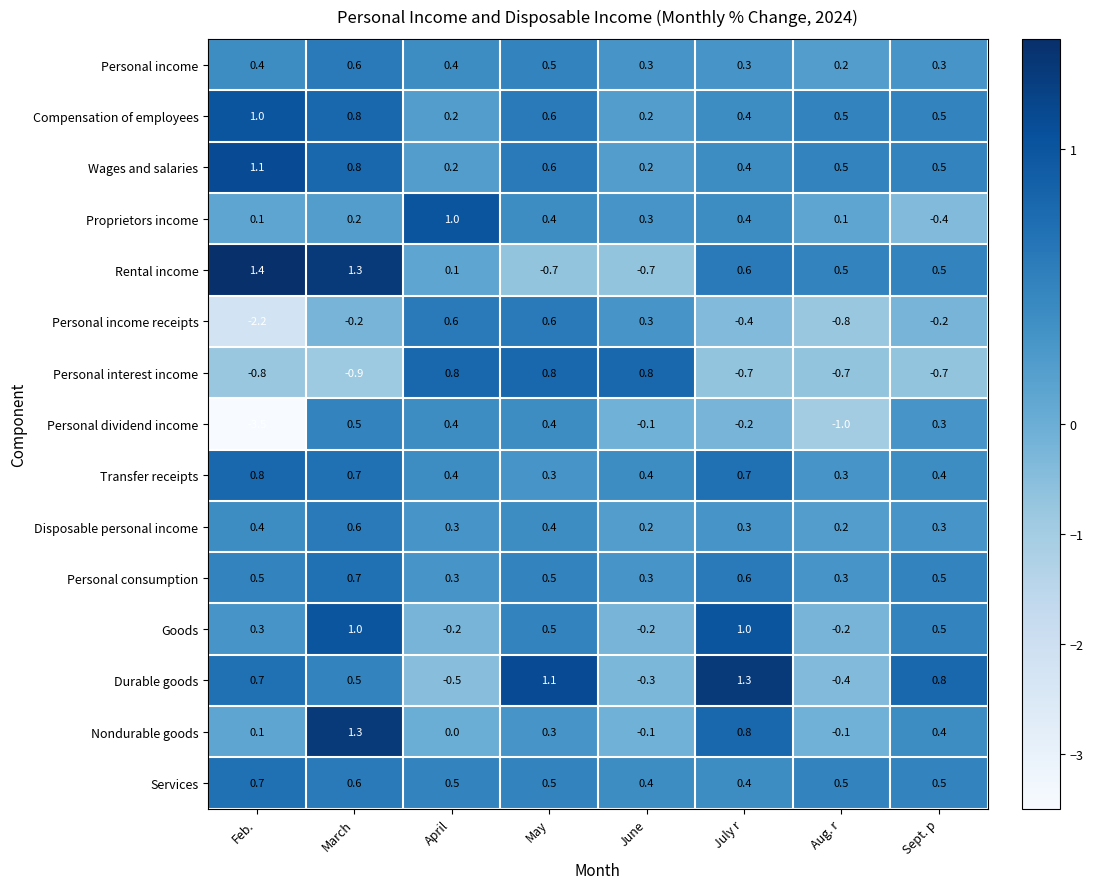

What is the sum of all Personal income values?

3.0